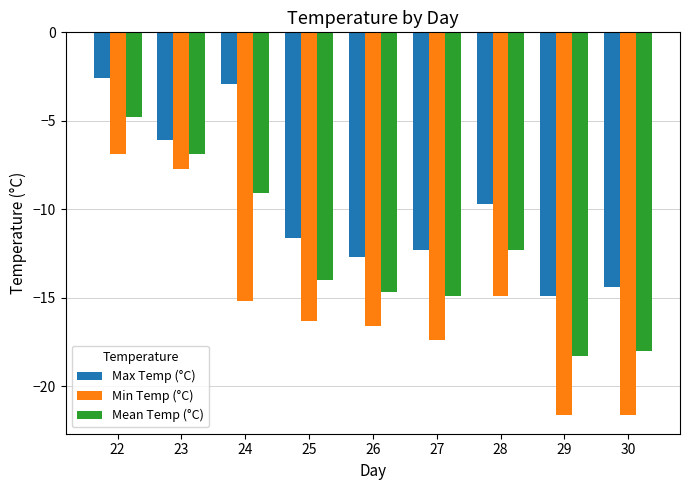

Which series has the largest total across all categories?

Max Temp (°C)